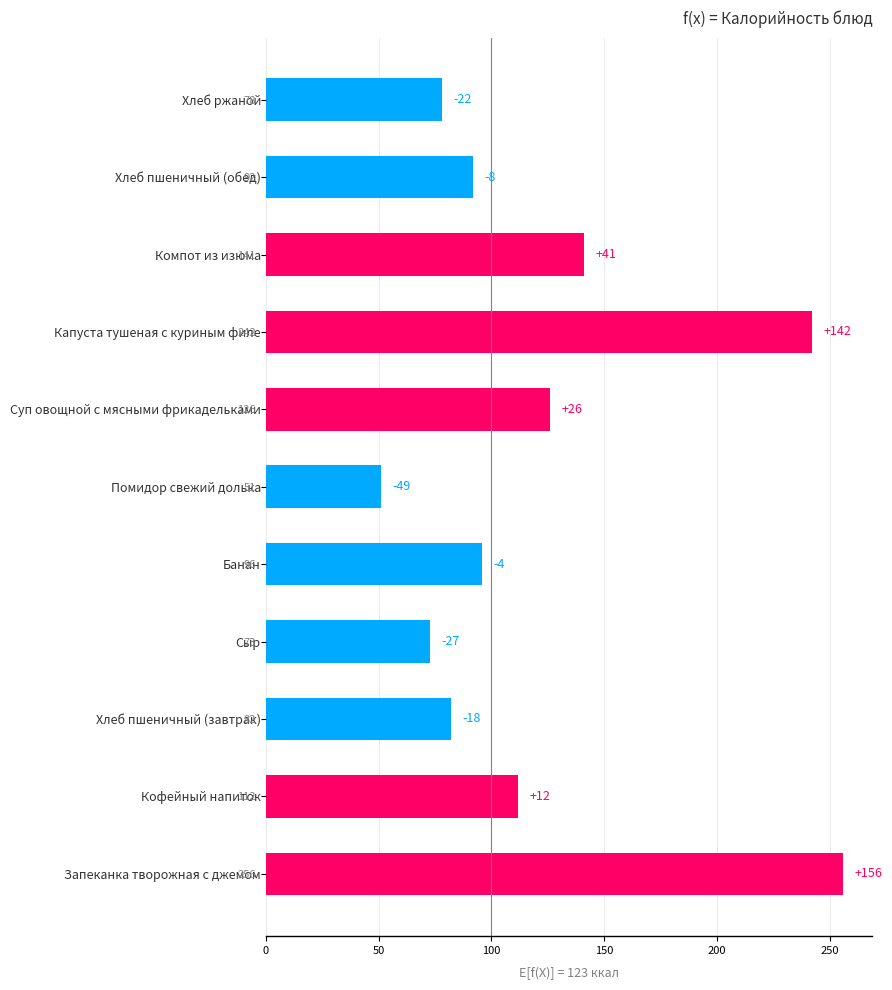

Is it true that the value at Кофейный напиток is 112?

True